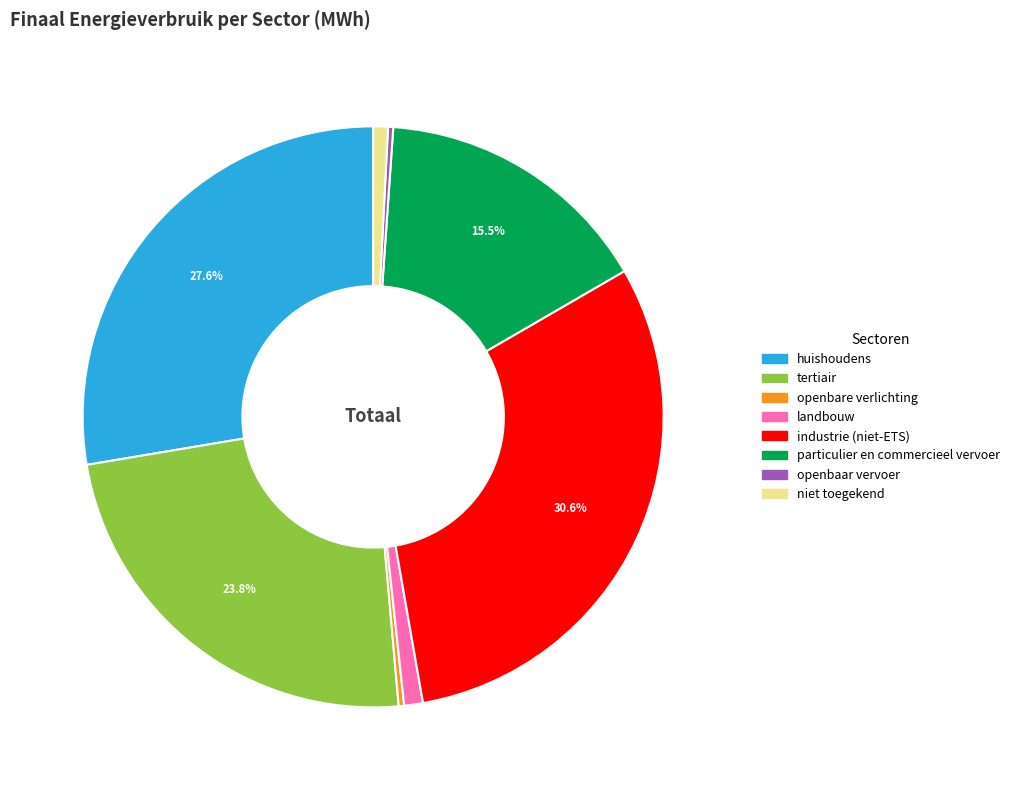

To the nearest percent, what is the combined percentage of industrie (niet-ETS) and openbaar vervoer?

31%